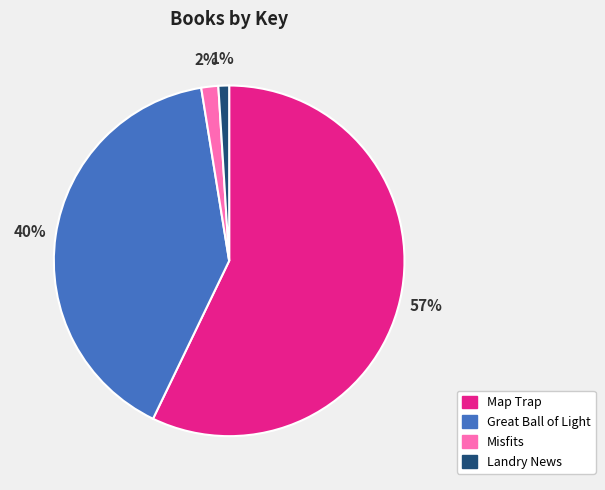

To the nearest percent, what is the average slice percentage?

25%